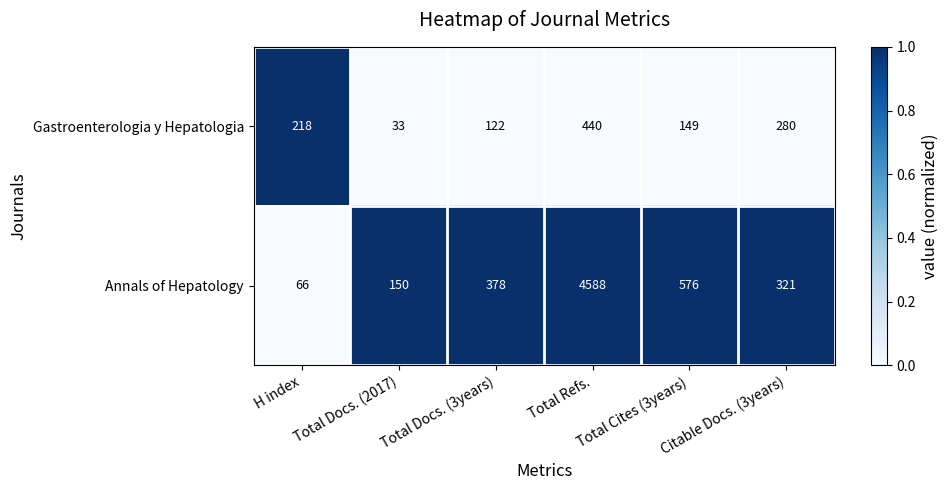

What is the difference between the maximum and second lowest values in the Annals of Hepatology series?

4438